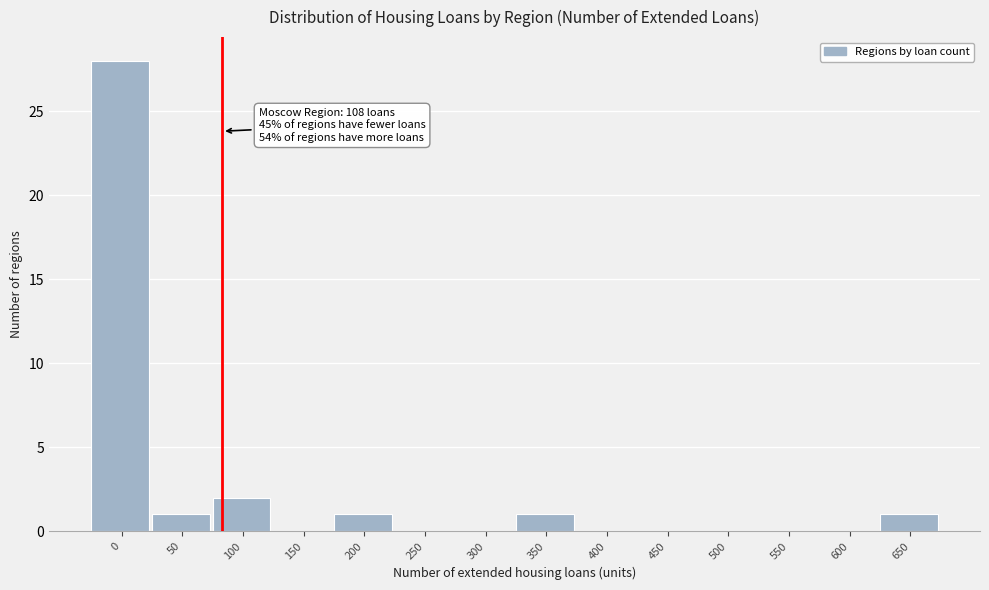

Reading left to right, what are all the values shown in this chart?

0=28	50=1	100=2	150=0	200=1	250=0	300=0	350=1	400=0	450=0	500=0	550=0	600=0	650=1